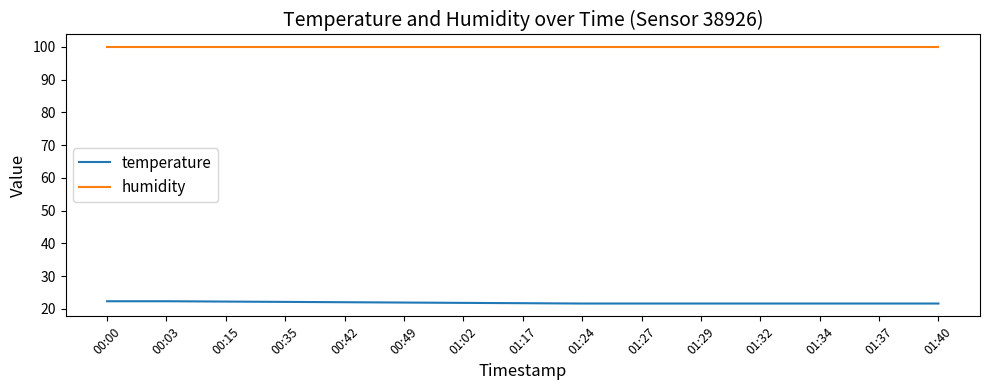

True or false: humidity and temperature cross at least once.

False